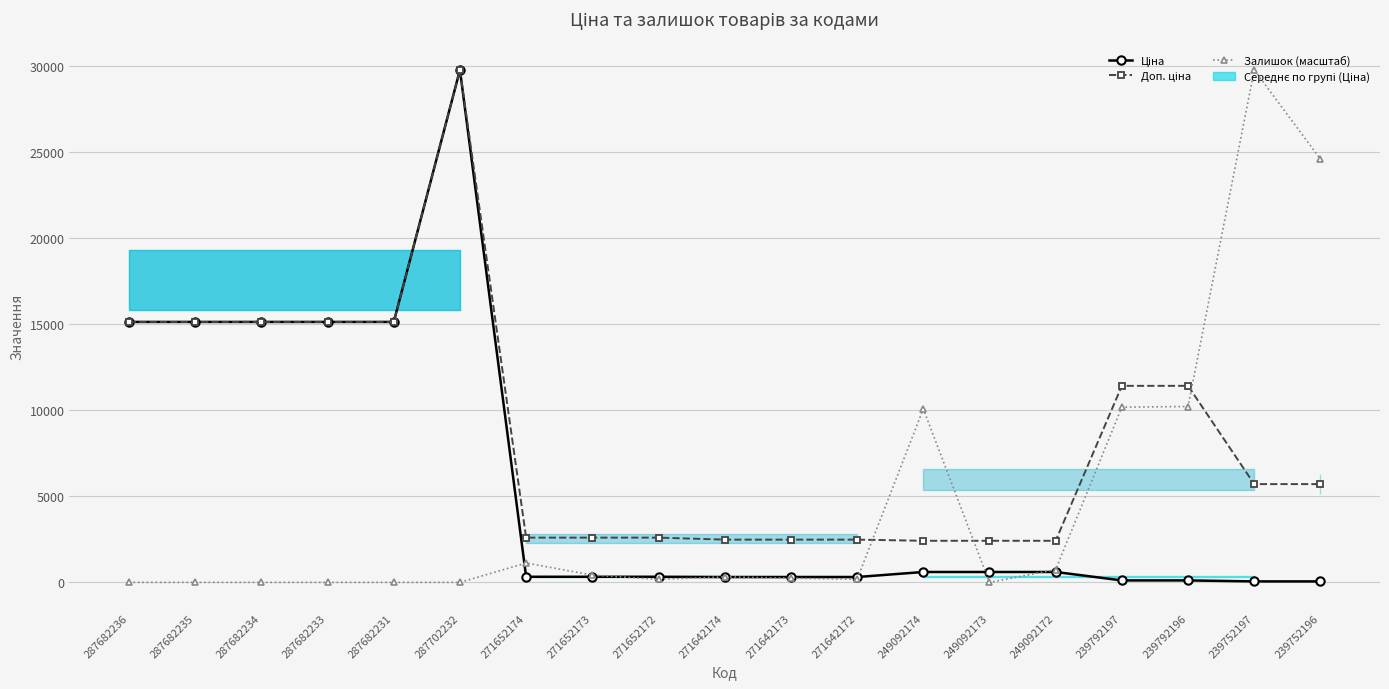

How many data points does each series have?

19